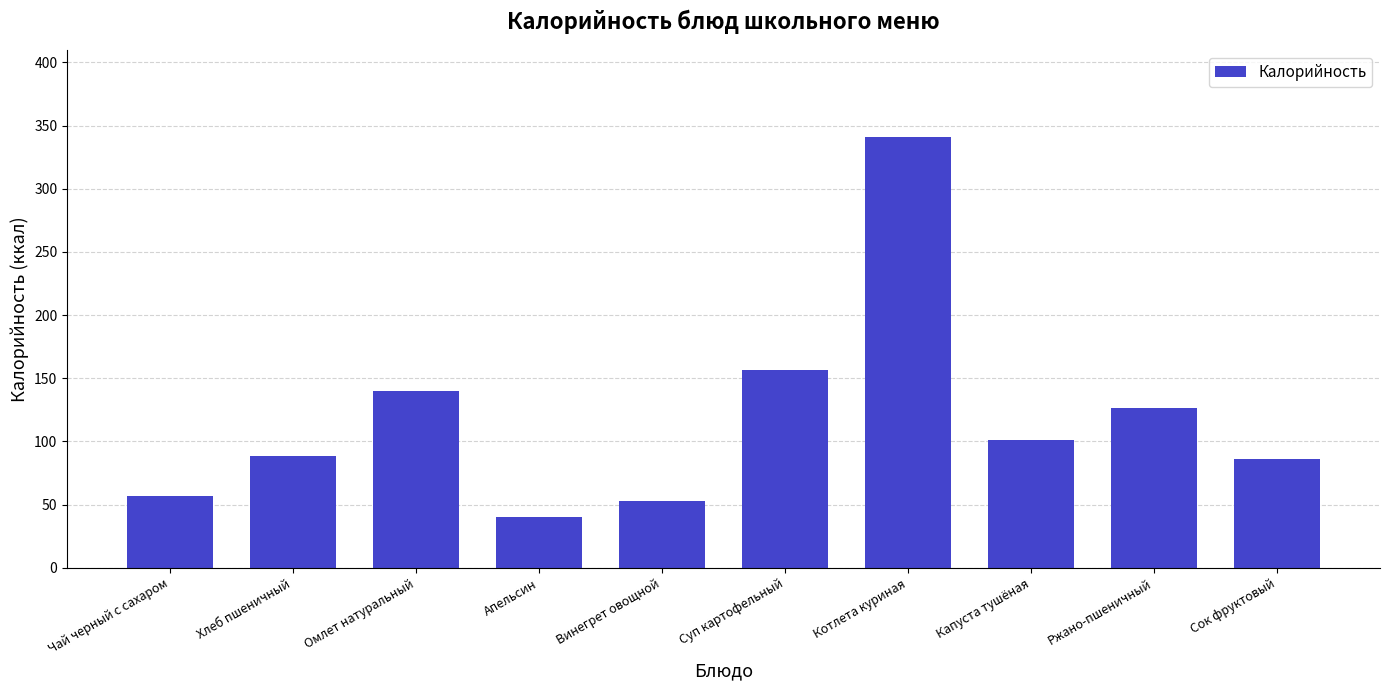

At which category does the chart reach its peak across all series?

Котлета куриная